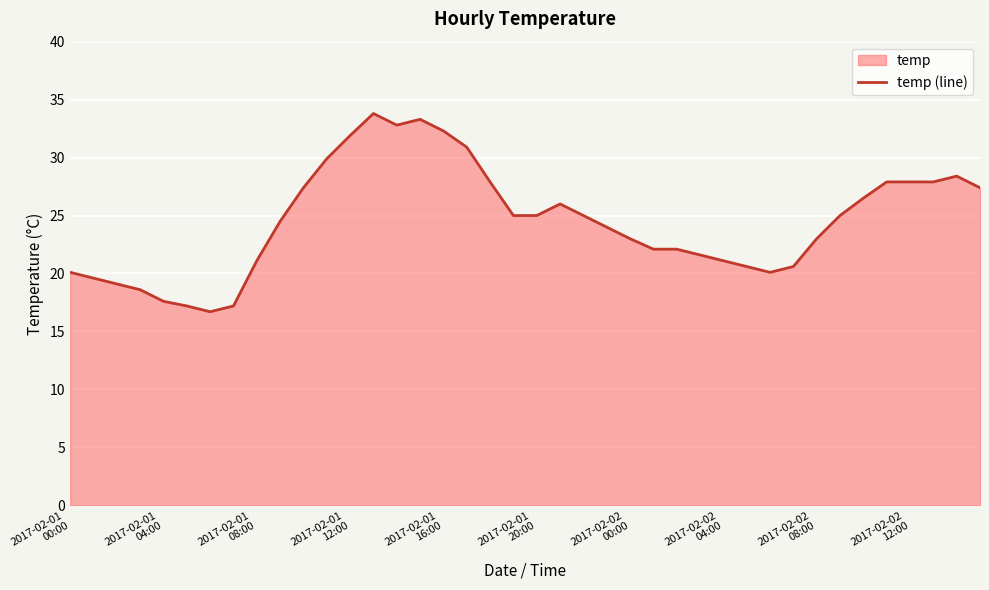

At which category does the chart reach its peak across all series?

13